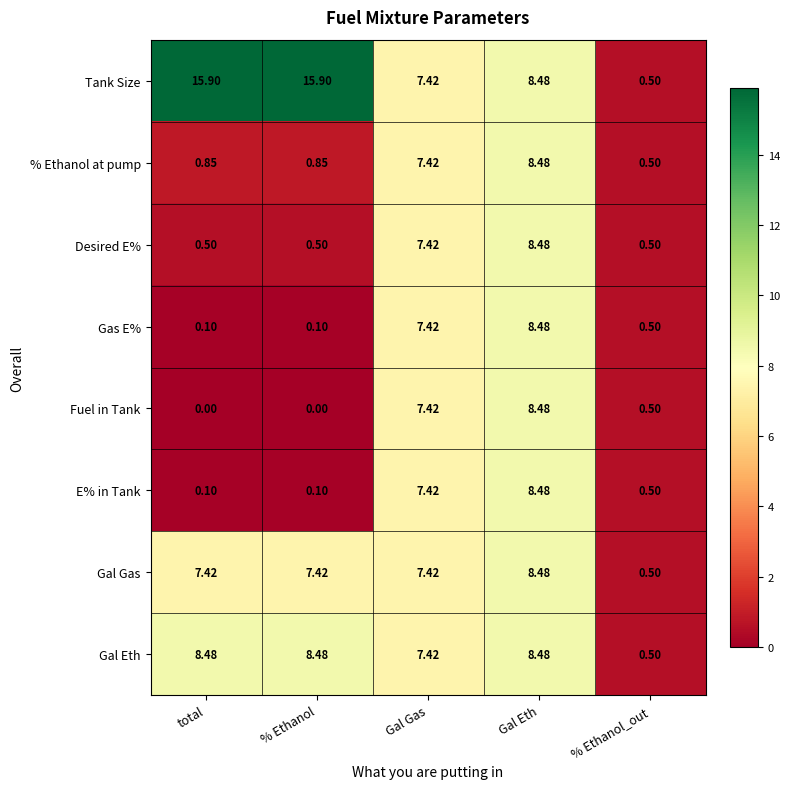

Which series has the largest range (max minus min)?

Tank Size